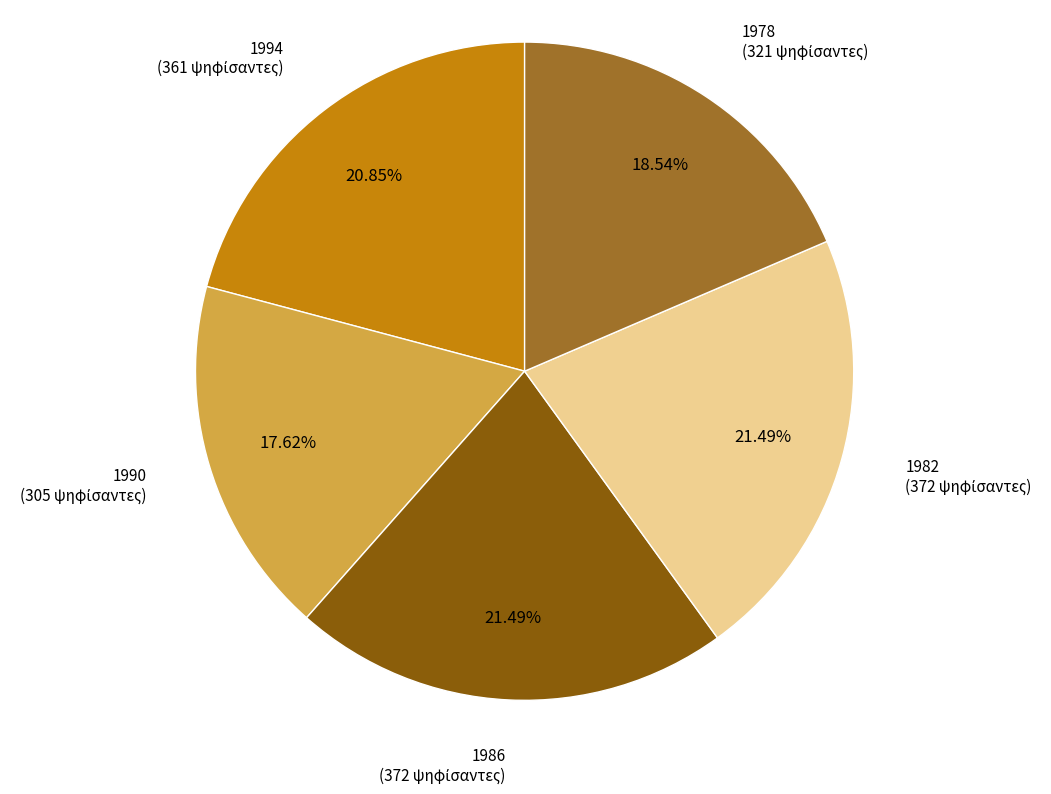

Count the number of slices in the pie.

5